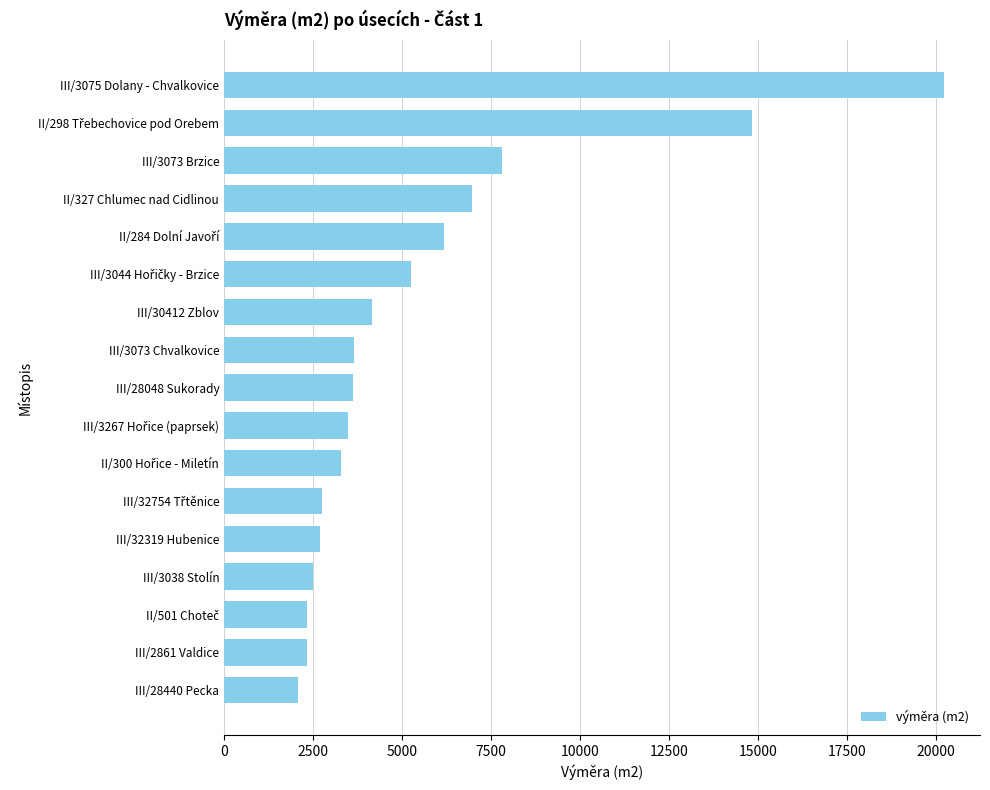

Which has a higher value, III/3075 Dolany - Chvalkovice or III/2861 Valdice?

III/3075 Dolany - Chvalkovice